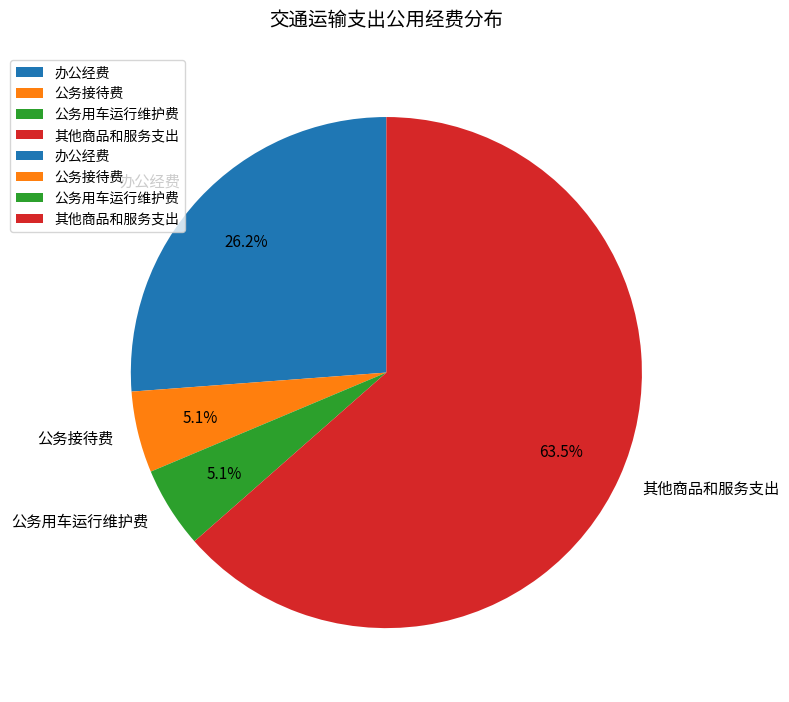

Is the sum of 公务用车运行维护费 and 其他商品和服务支出 greater than half?

Yes